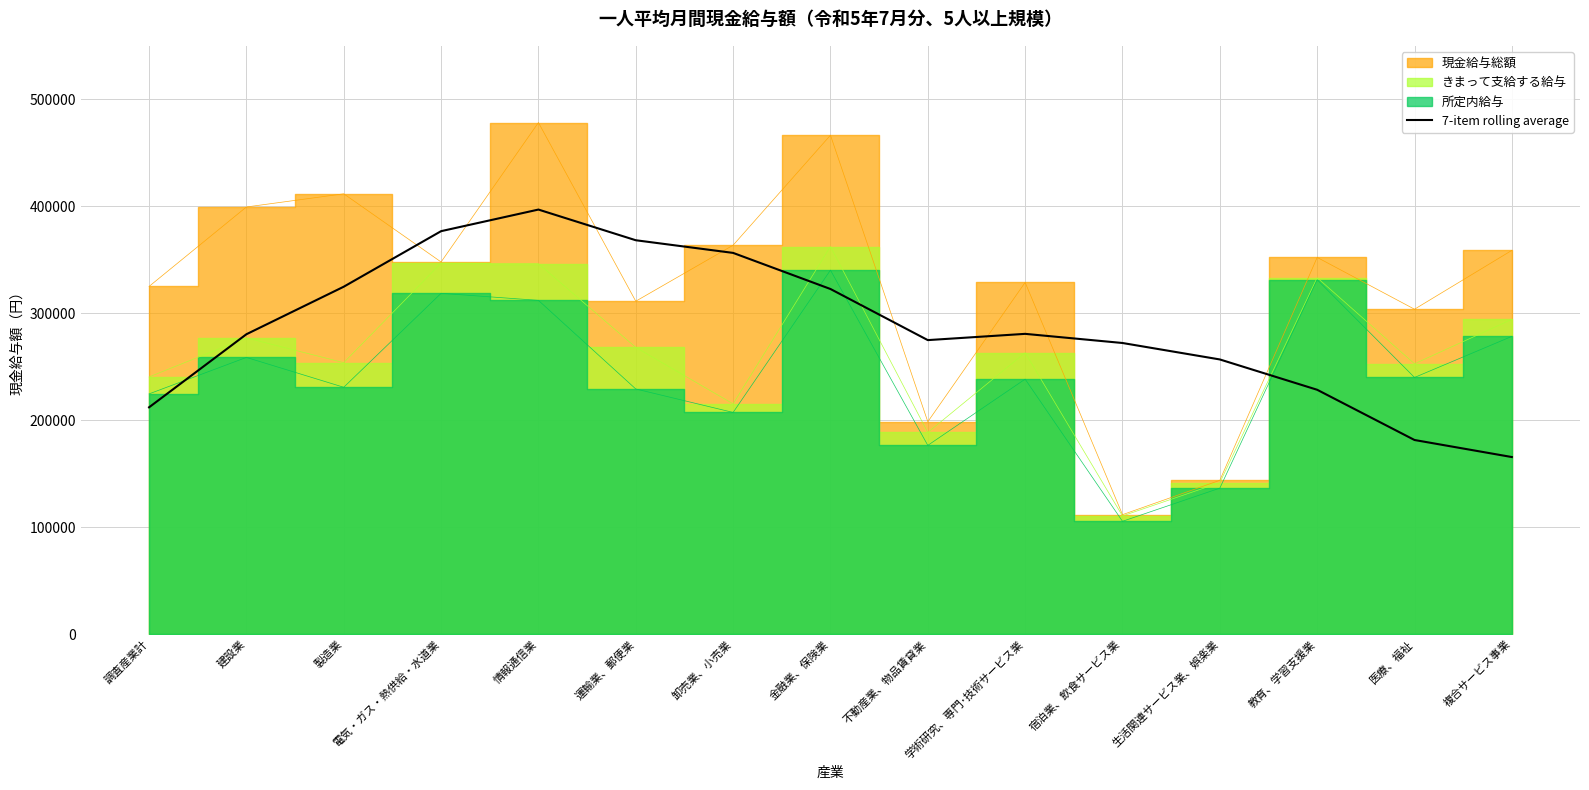

Which has a higher value, 運輸業、郵便業 or 複合サービス事業?

運輸業、郵便業